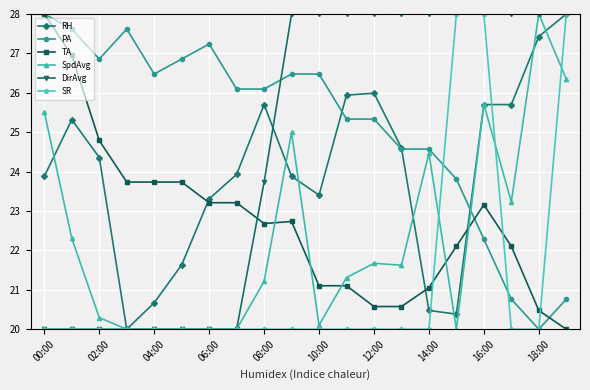

What is the value of the SR point at the 8th from the left?

20.0